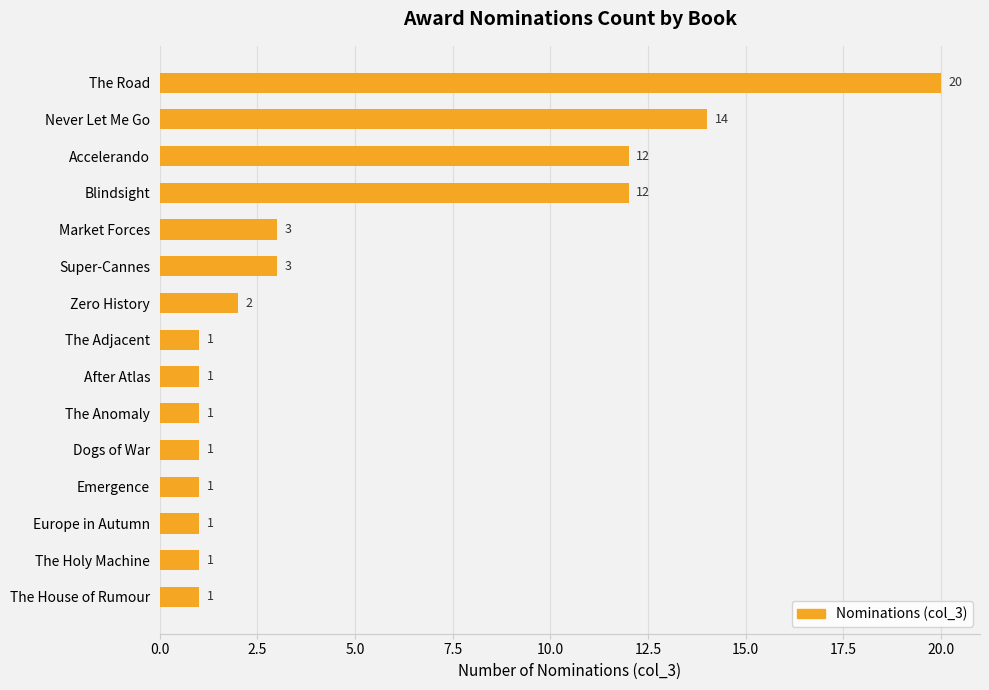

What value does the data have at Accelerando, to the nearest 5?

10